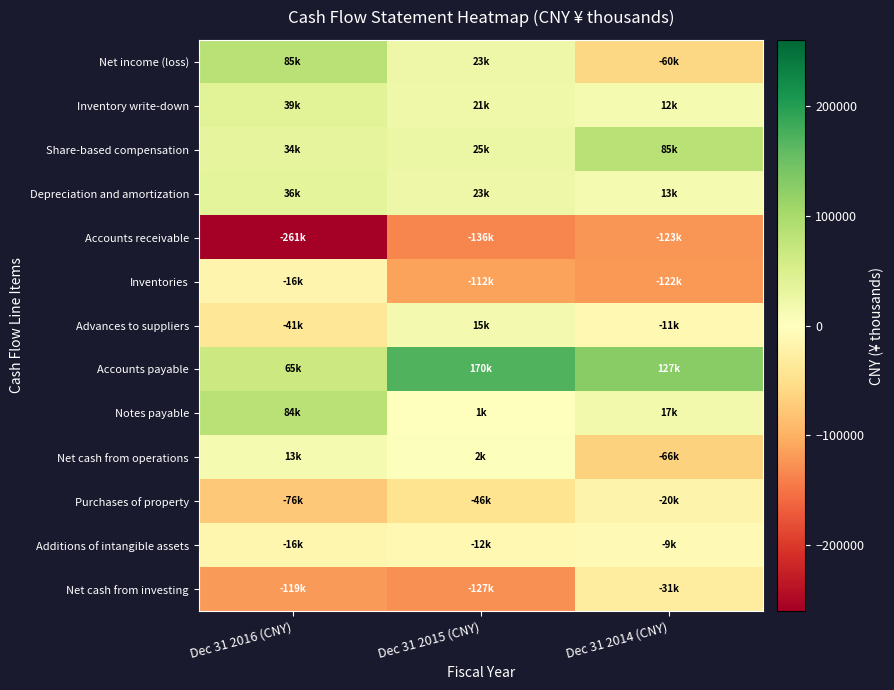

What is the greatest value displayed?

170486